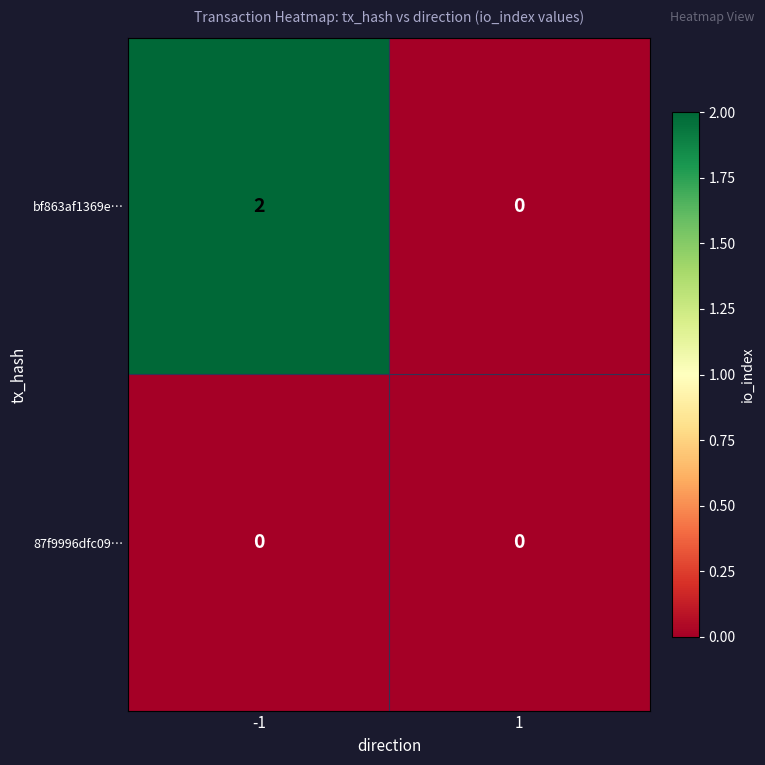

Is it true that bf863af1369e… equals 1 at 1?

False